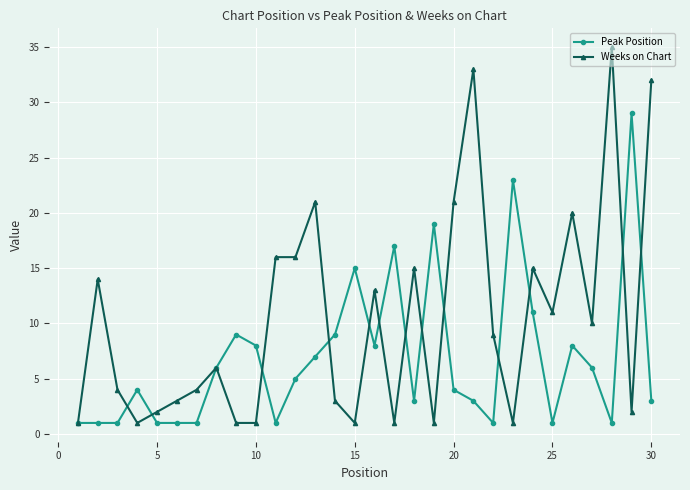

Reading right to left, transcribe all the data shown in this chart.

Peak Position: 3	29	1	6	8	1	11	23	1	3	4	19	3	17	8	15	9	7	5	1	8	9	6	1	1	1	4	1	1	1
Weeks on Chart: 32	2	35	10	20	11	15	1	9	33	21	1	15	1	13	1	3	21	16	16	1	1	6	4	3	2	1	4	14	1